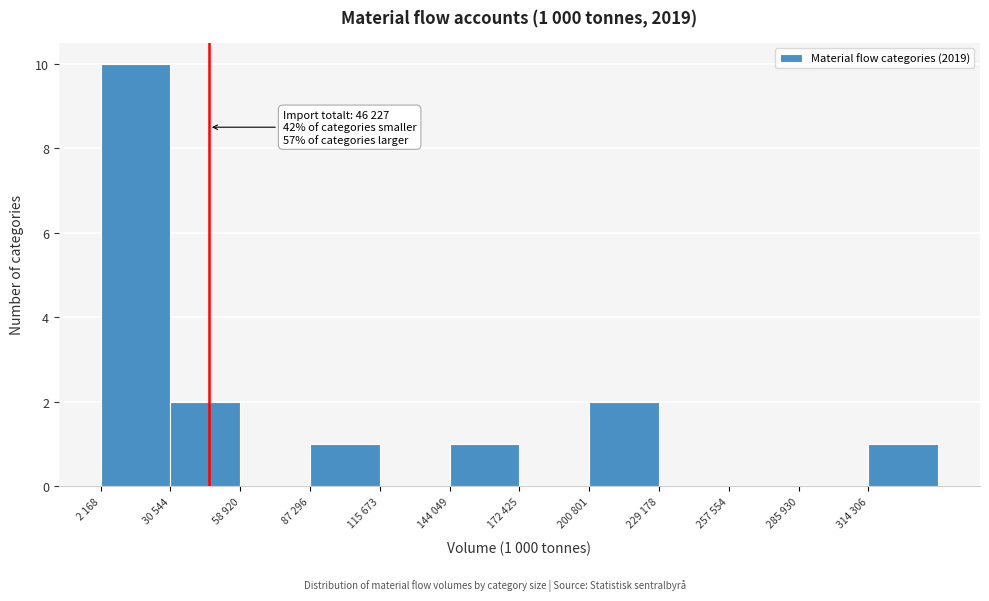

Reading right to left, what are all the values shown in this chart?

314 306=1	285 930=0	257 554=0	229 178=0	200 801=2	172 425=0	144 049=1	115 673=0	87 296=1	58 920=0	30 544=2	2 168=10